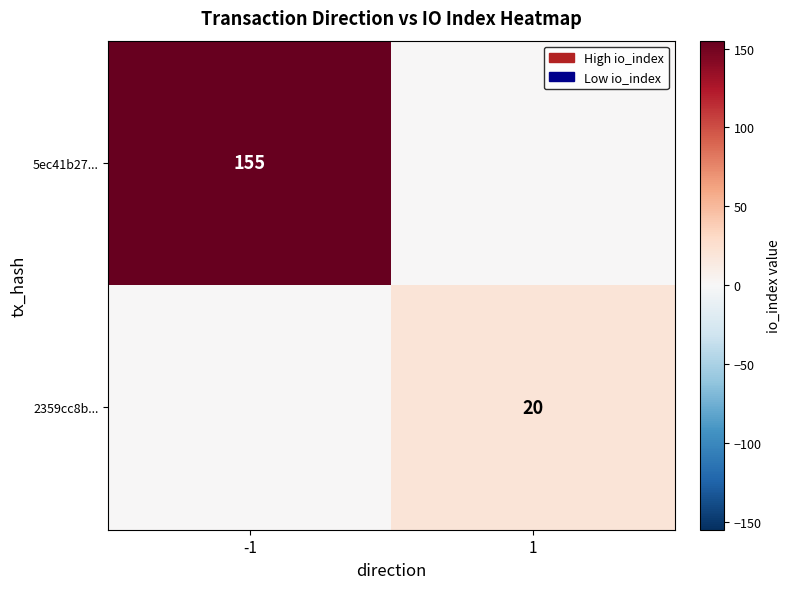

The 2359cc8b... series shows 20 at 1. True or false?

True